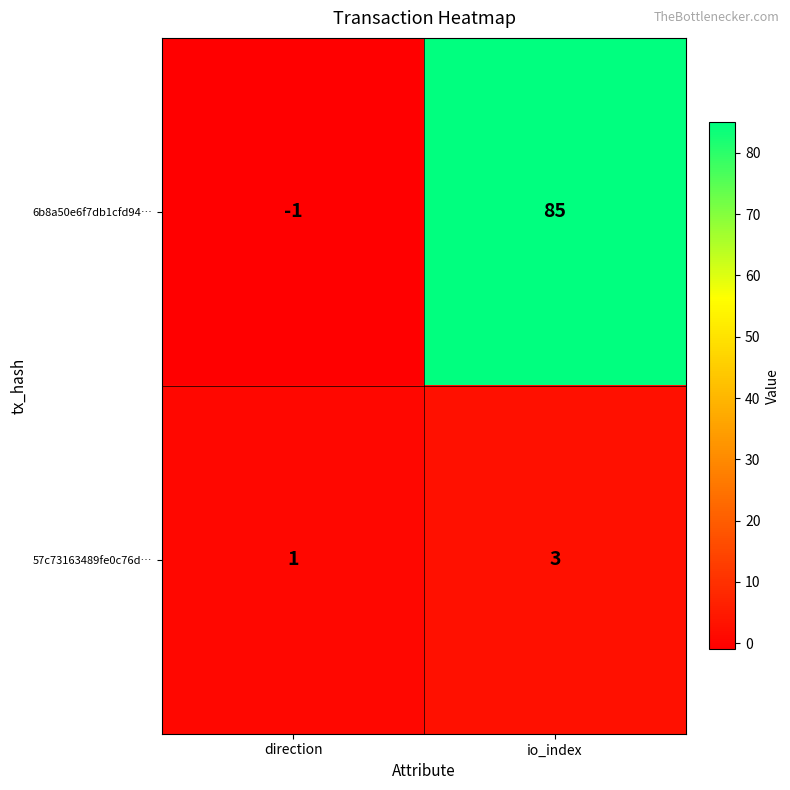

Reading right to left, extract all data points from this chart.

6b8a50e6f7db1cfd94…: io_index=85	direction=-1
57c73163489fe0c76d…: io_index=3	direction=1